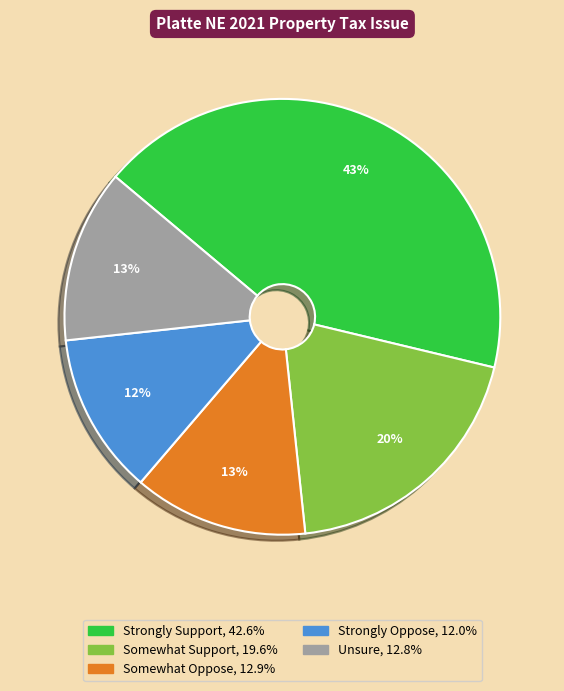

To the nearest percent, what percentage of the pie is Strongly Support?

43%